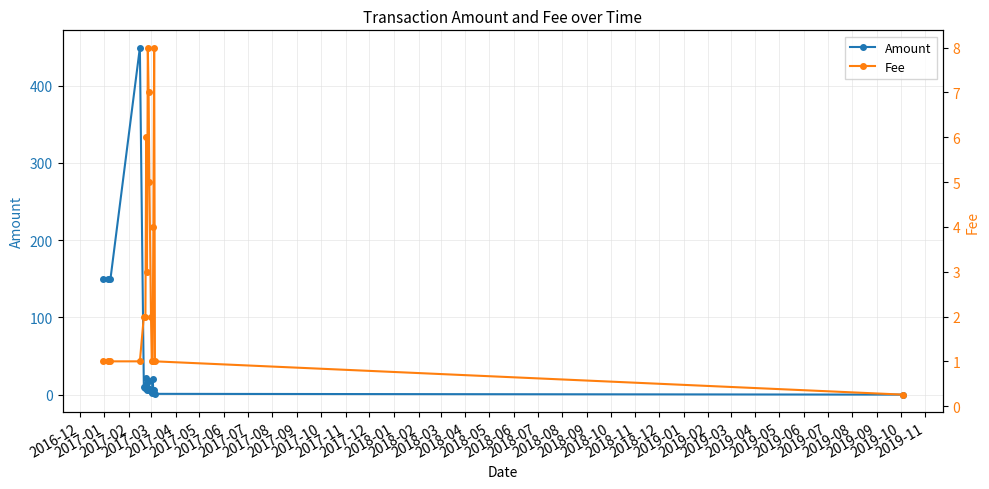

What is the value of the Amount point at the 5th from the left?

10.0